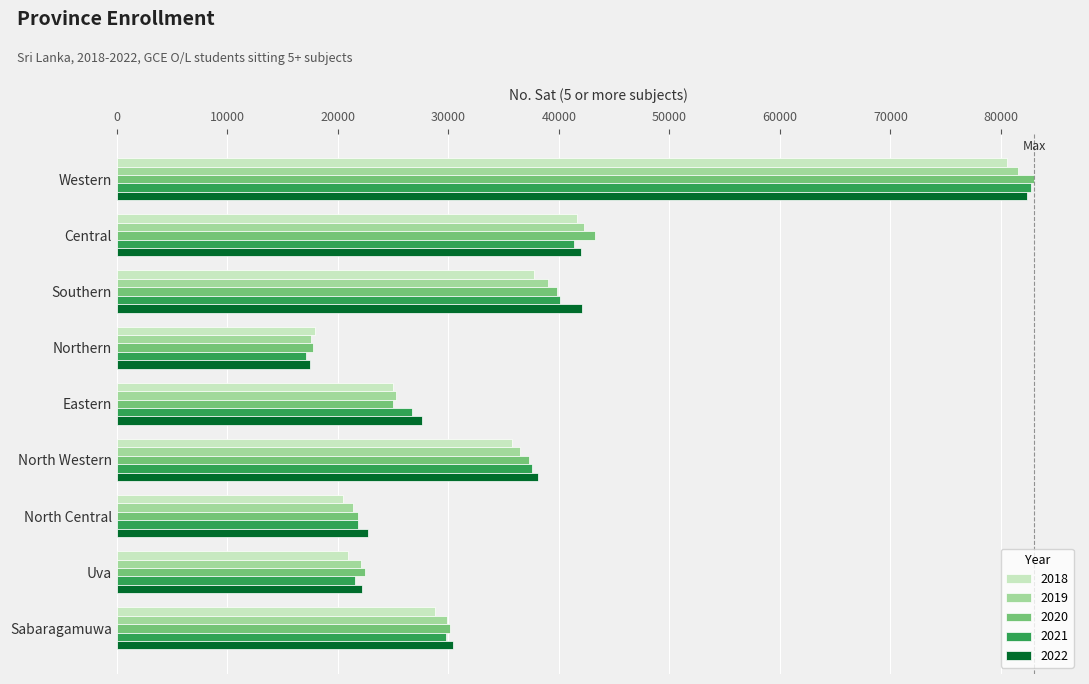

At which label is 2019 closest to 49532?

Central